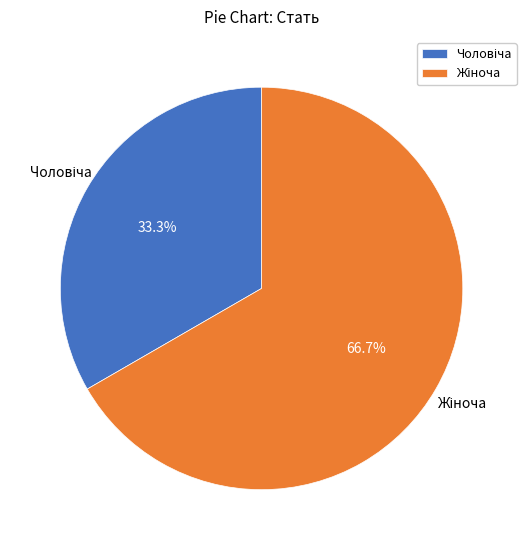

How many slices are in this pie chart?

2